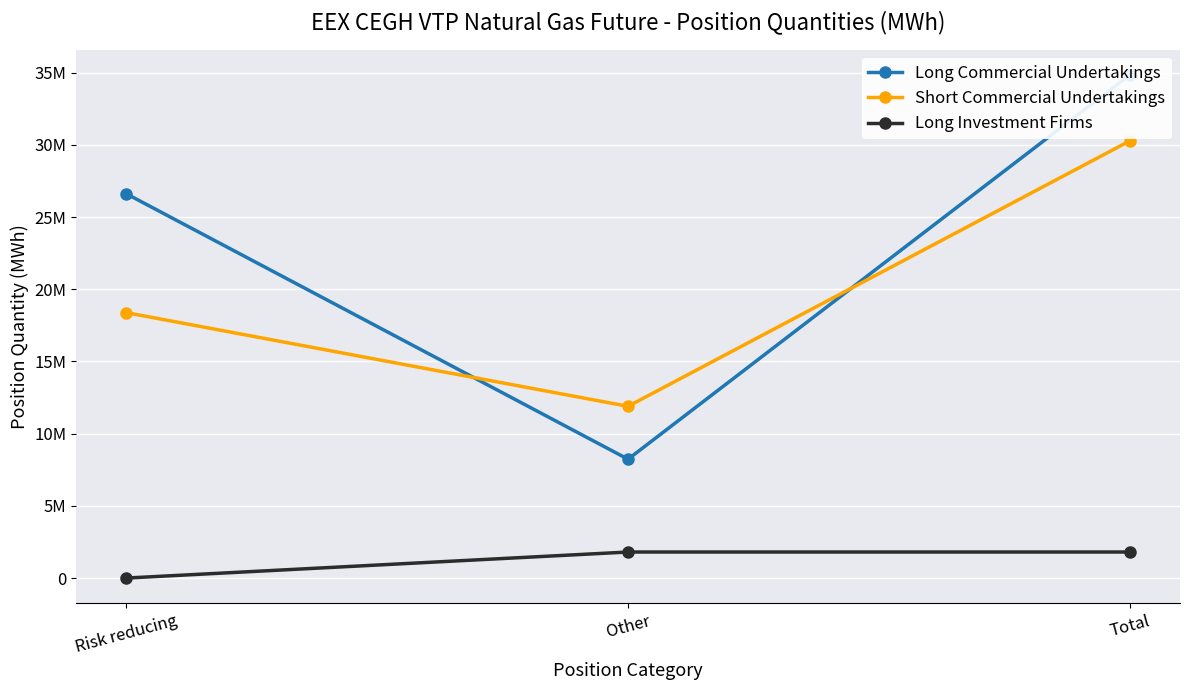

The value of Long Investment Firms at Other is 1034135. True or false?

False